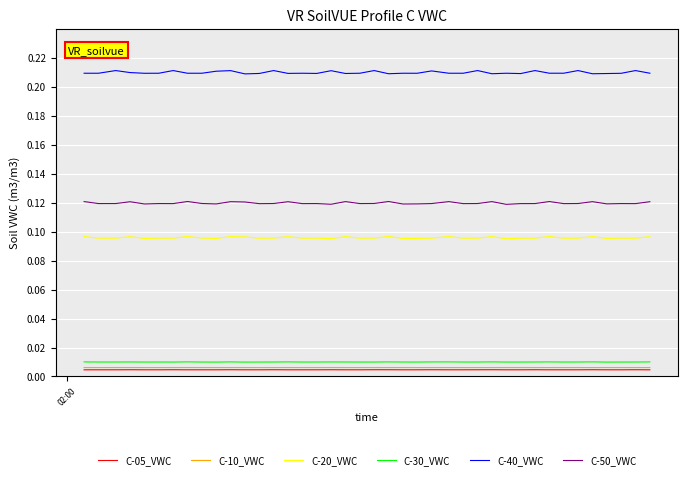

Which series has the widest spread of values?

C-40_VWC